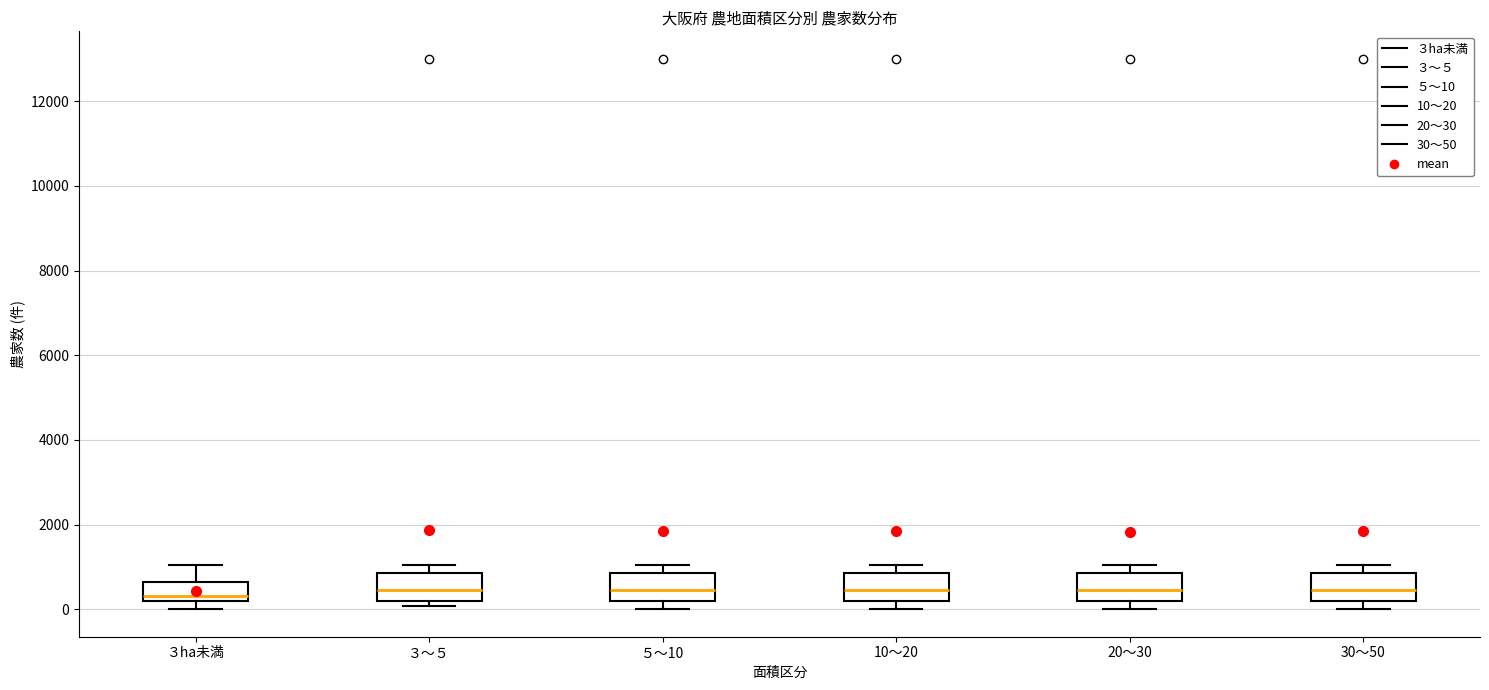

Reading left to right, transcribe this box plot: for each box, give where its median line is, the range the box spans, and where its two whiskers end, as read against the y-axis. The values are not printed on the chart, so give them approximately, as read against the axis.

３ha未満: median 400, box 200 to 600, whiskers 0 to 1000
３～５: median 400, box 200 to 800, whiskers 0 to 1000
５～10: median 400, box 200 to 800, whiskers 0 to 1000
10～20: median 400, box 200 to 800, whiskers 0 to 1000
20～30: median 400, box 200 to 800, whiskers 0 to 1000
30～50: median 400, box 200 to 800, whiskers 0 to 1000